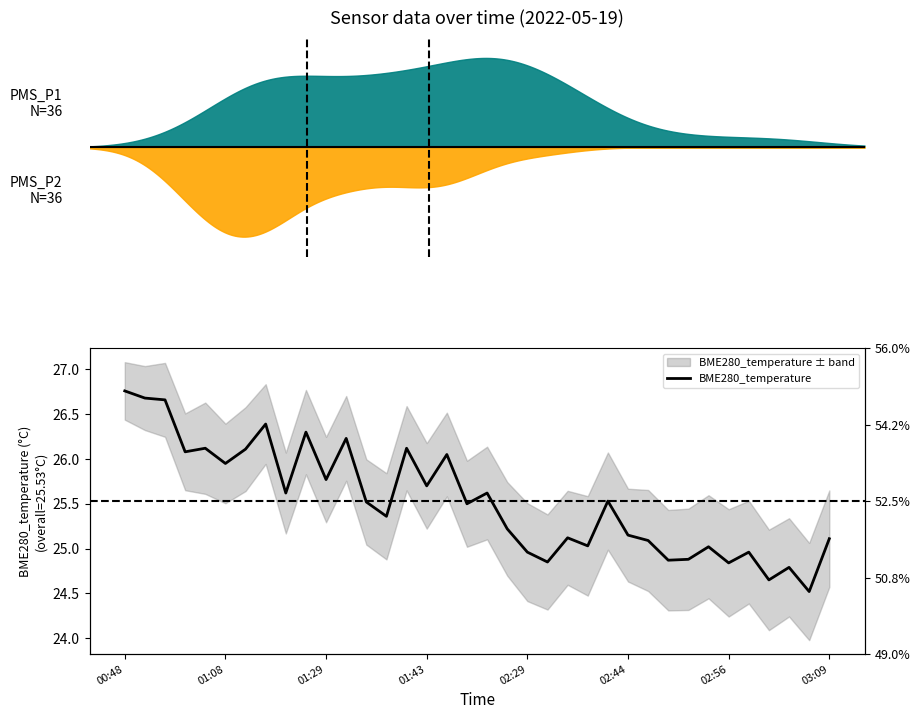

What is the change in value from 8 to 35?

-0.5